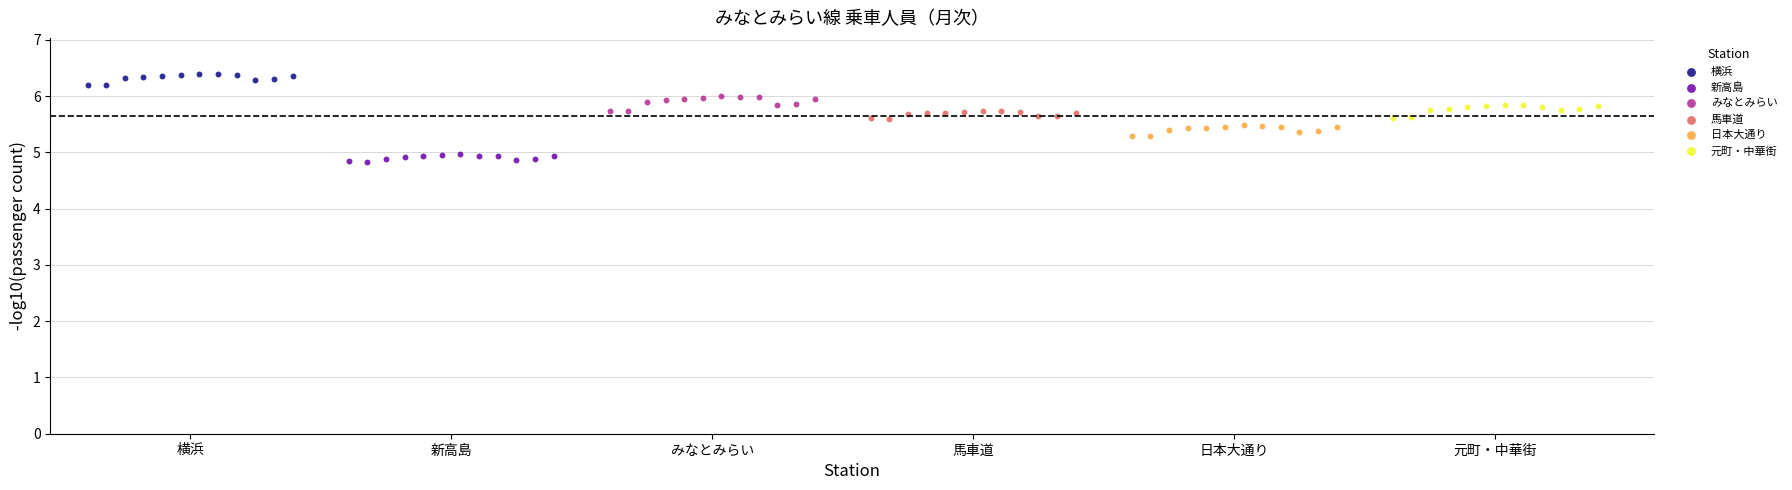

Which series contains the lowest Y value?

新高島